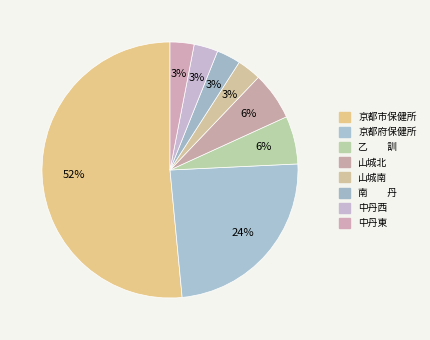

How many segments does this pie chart have?

8